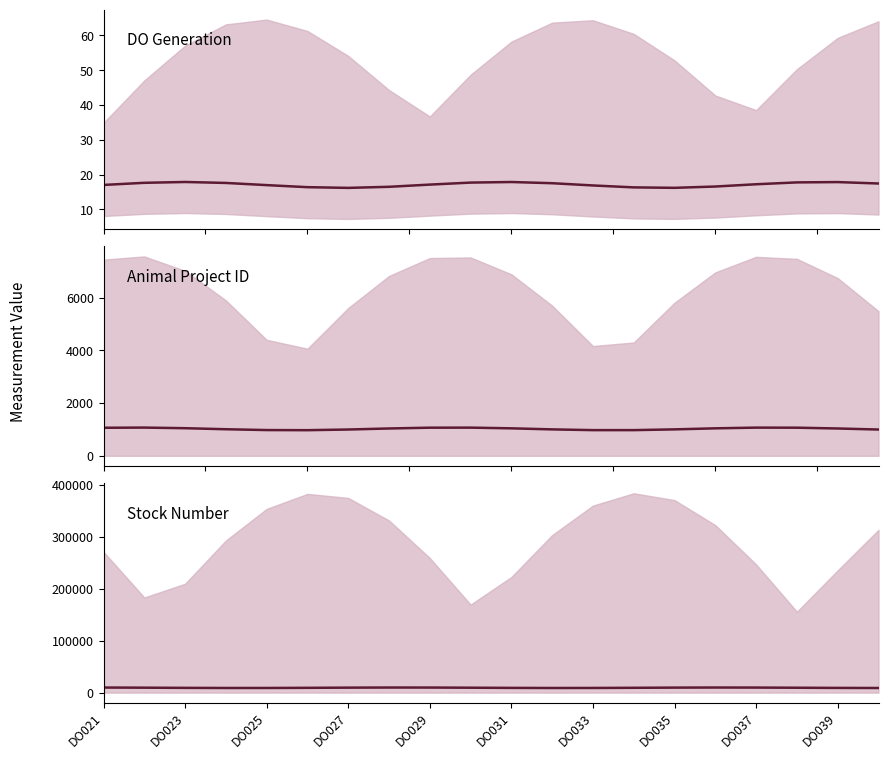

How many interior local peaks does the stocknum series have?

2